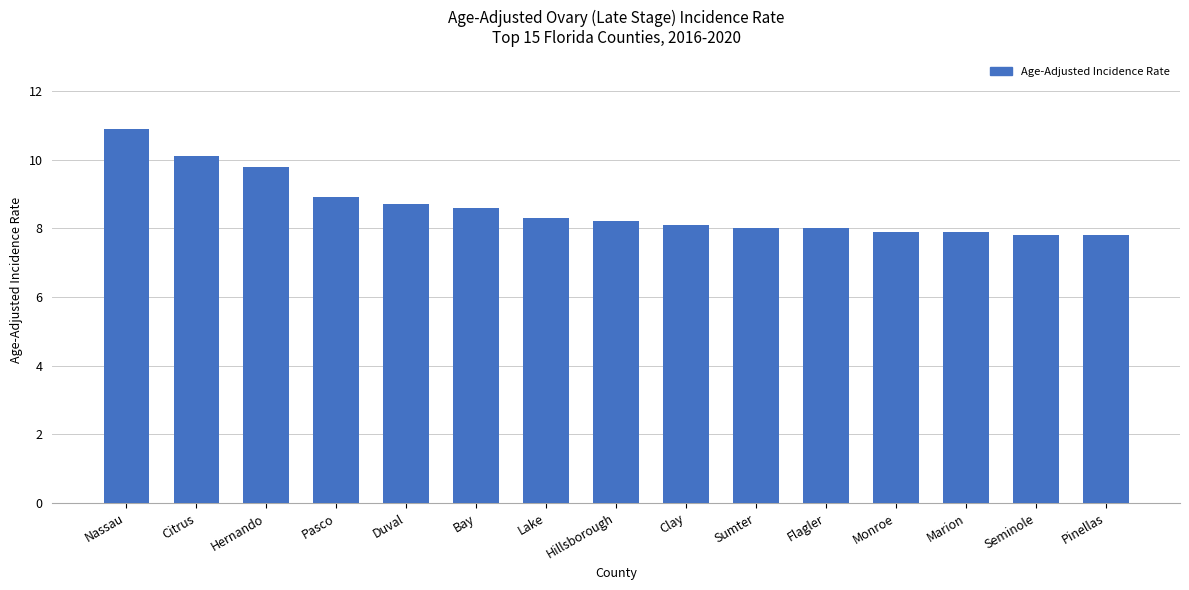

Is it true that the value at Lake is 8.3?

True